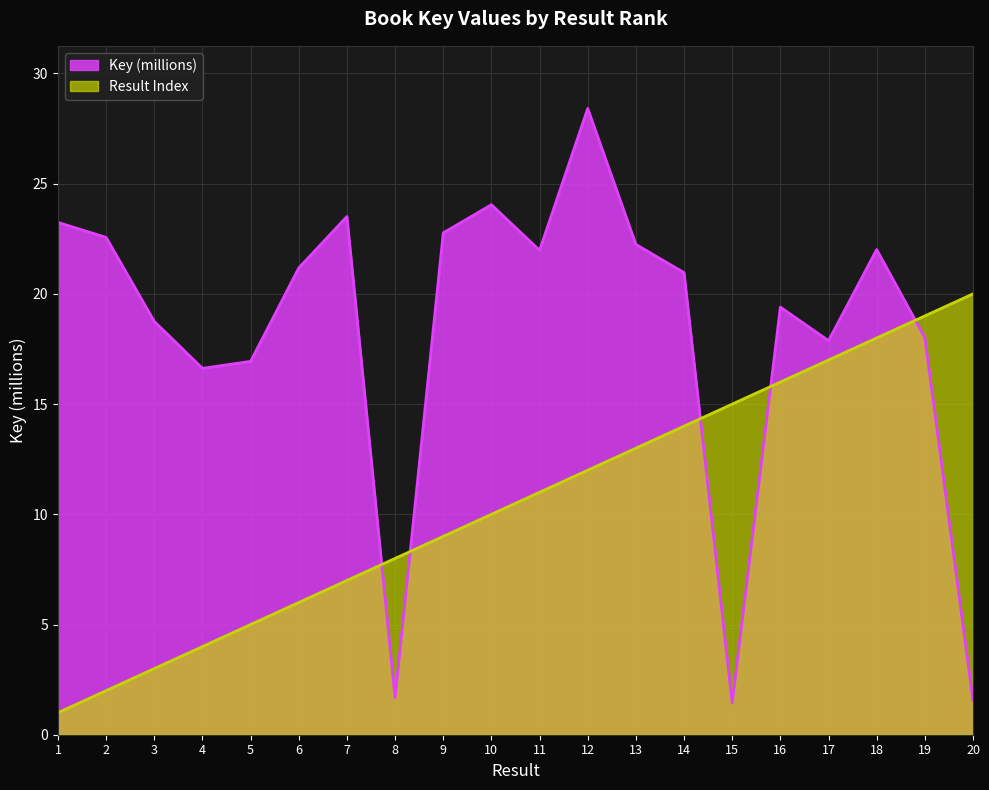

How many series are shown in this chart?

2